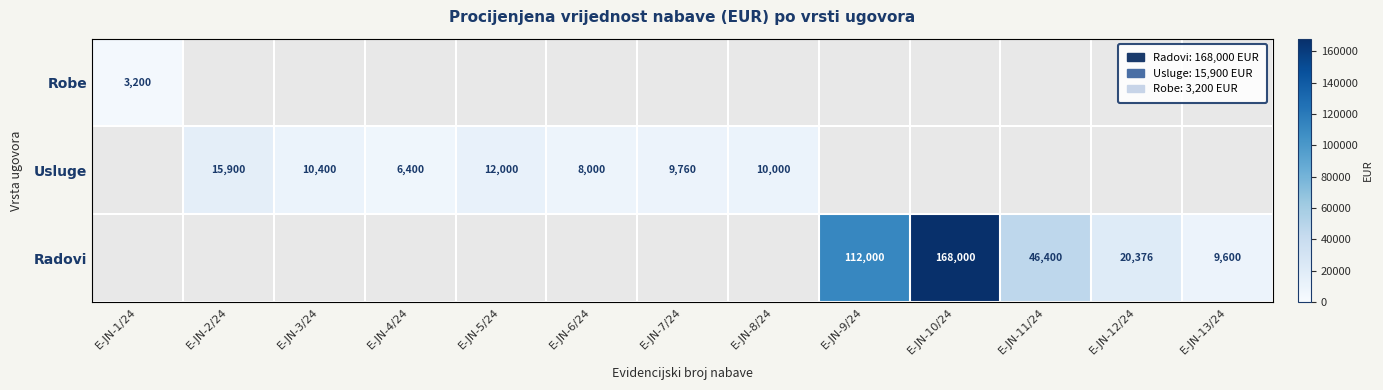

True or false: Usluge has a value of 2755 at E-JN-5/24.

False